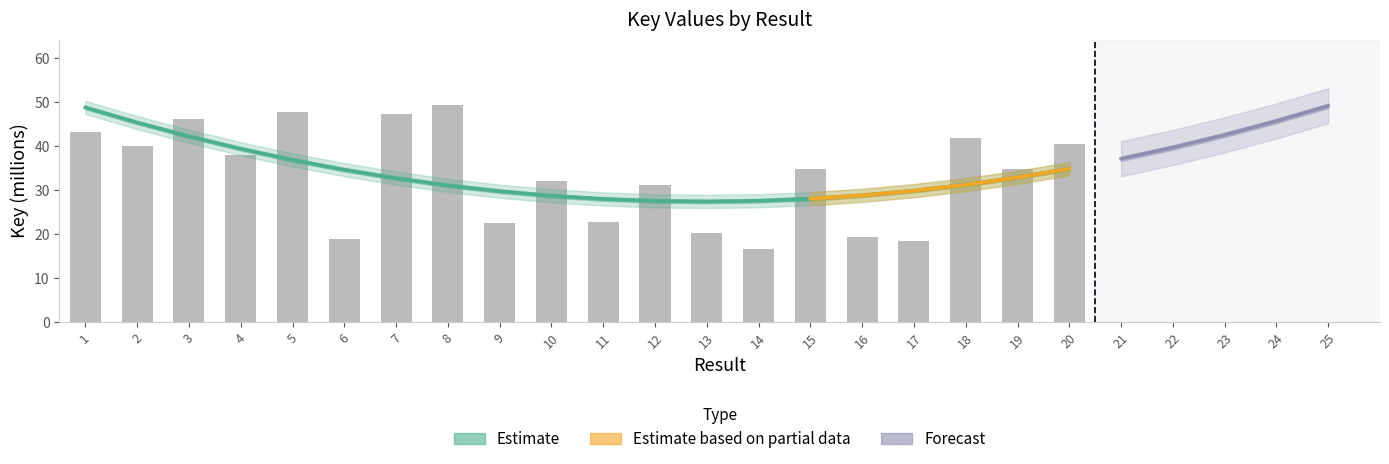

What value does the data have at 20?

40.5